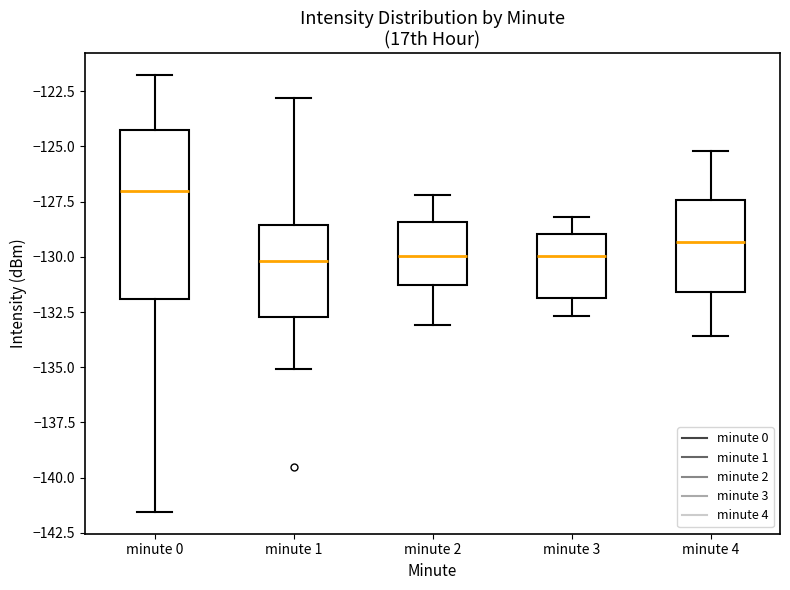

Where does the lower whisker of the box for minute 2 end on the y-axis? The values are not printed on the chart, so give them approximately, as read against the axis.

-133.0